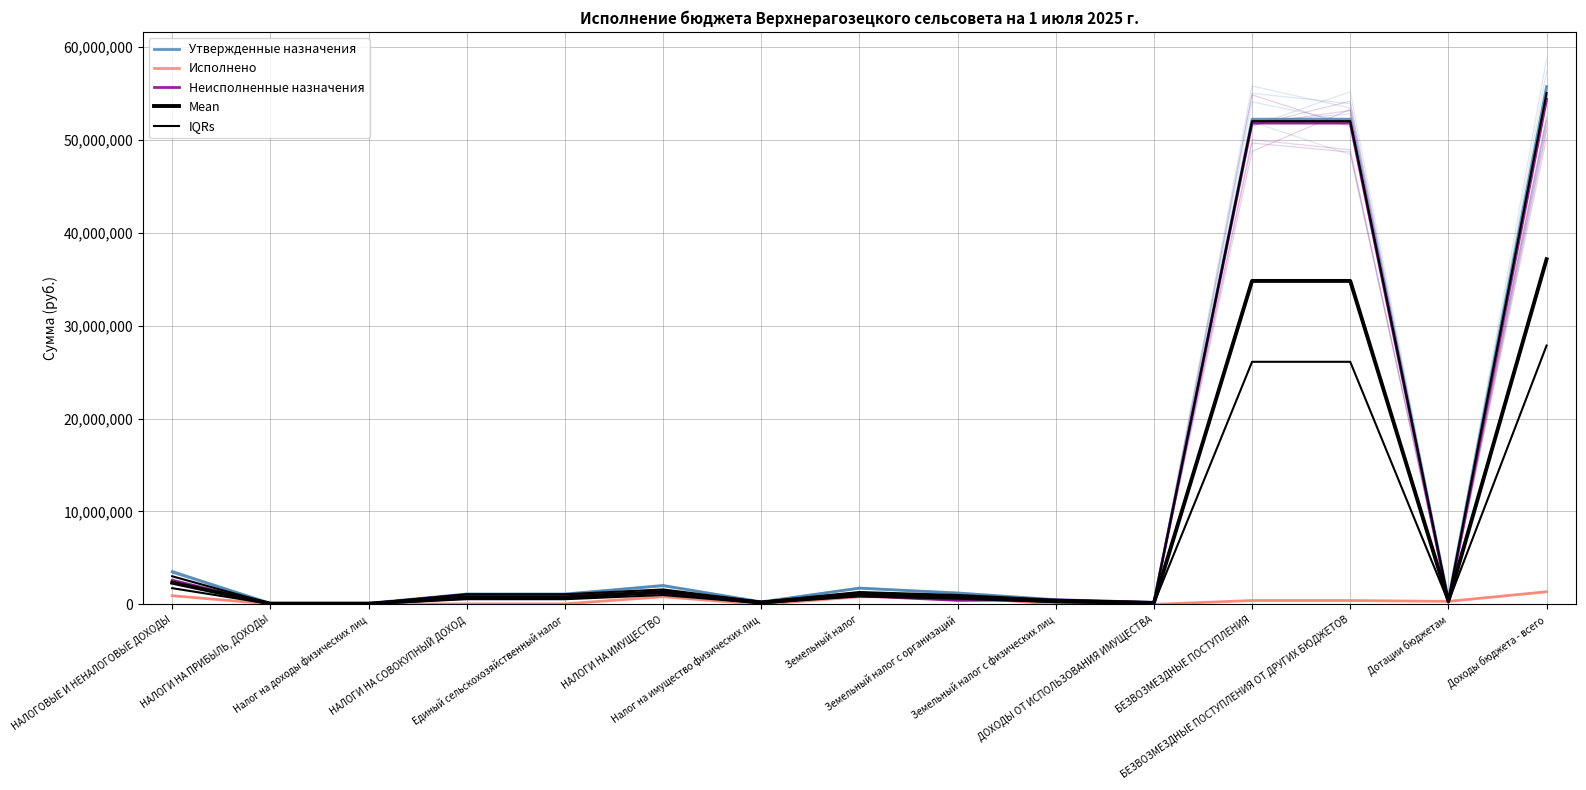

What is the label of the 7th point from the right?

Земельный налог с организаций